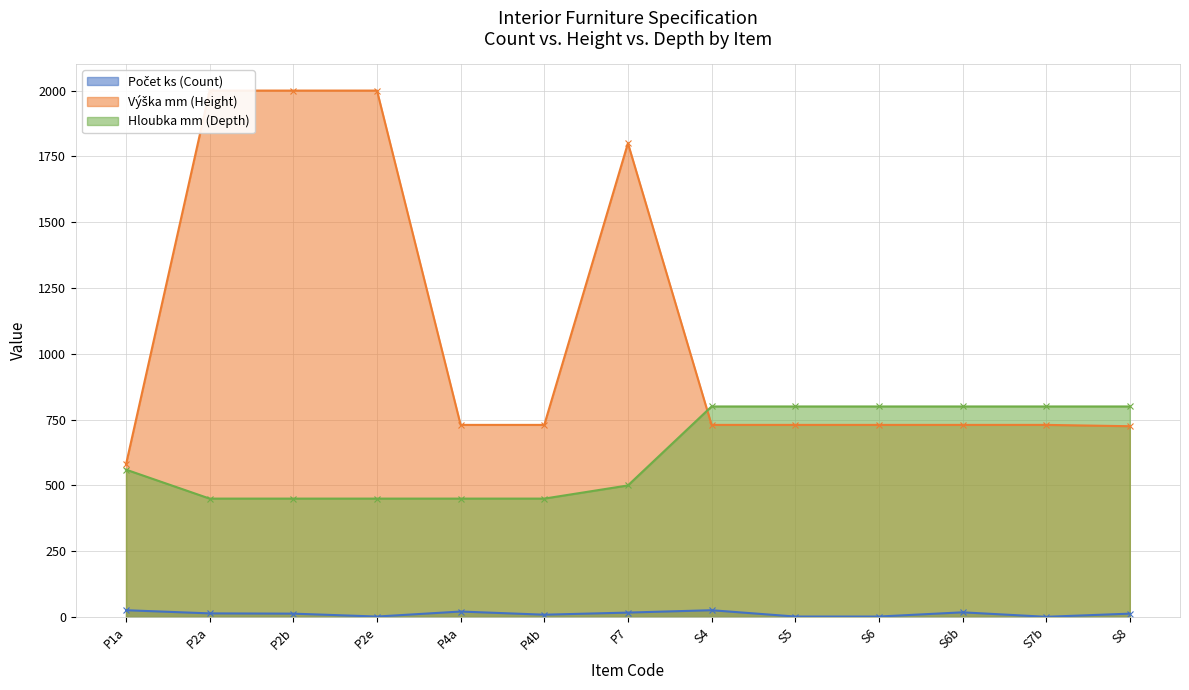

Between P1a and P2e, which series saw the biggest shift?

Výška mm (Height)